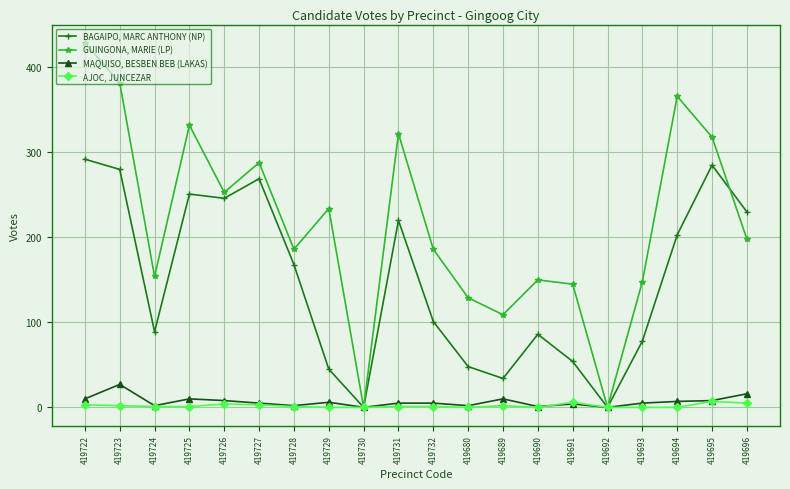

Between 419727 and 419694, which series saw the biggest shift?

GUINGONA, MARIE (LP)